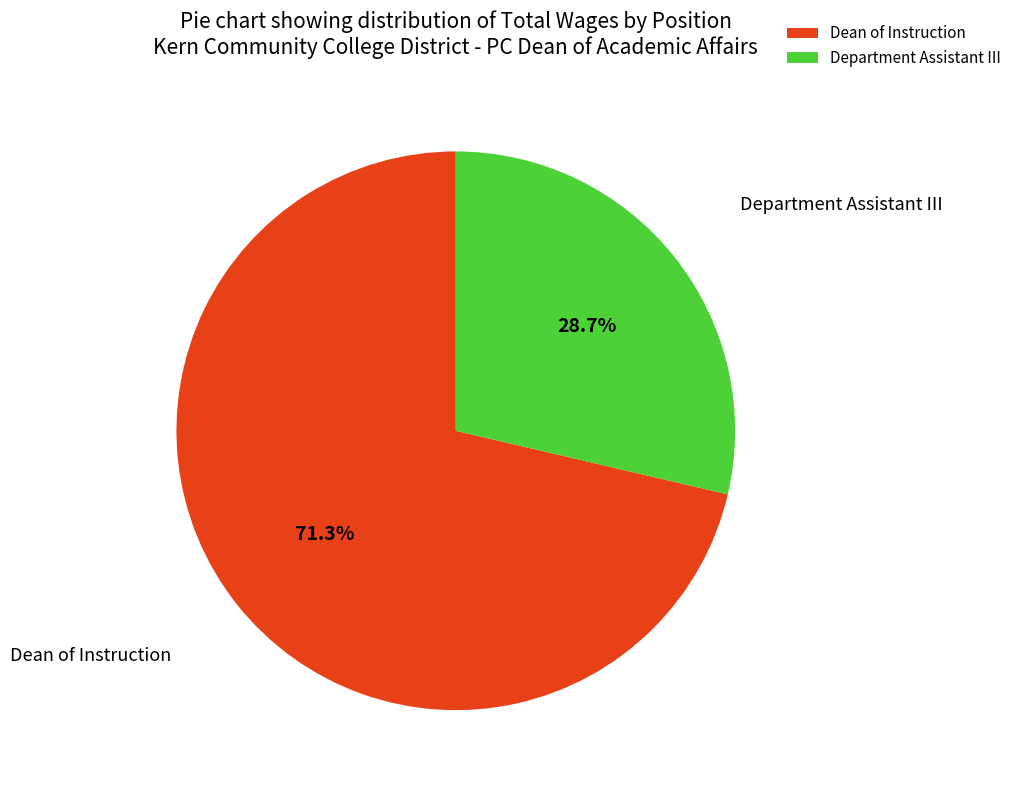

Does any single category account for the majority?

Yes